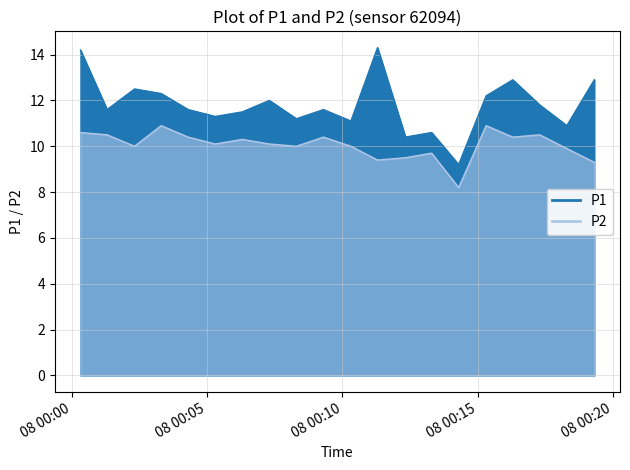

How many lines are shown in the chart?

2